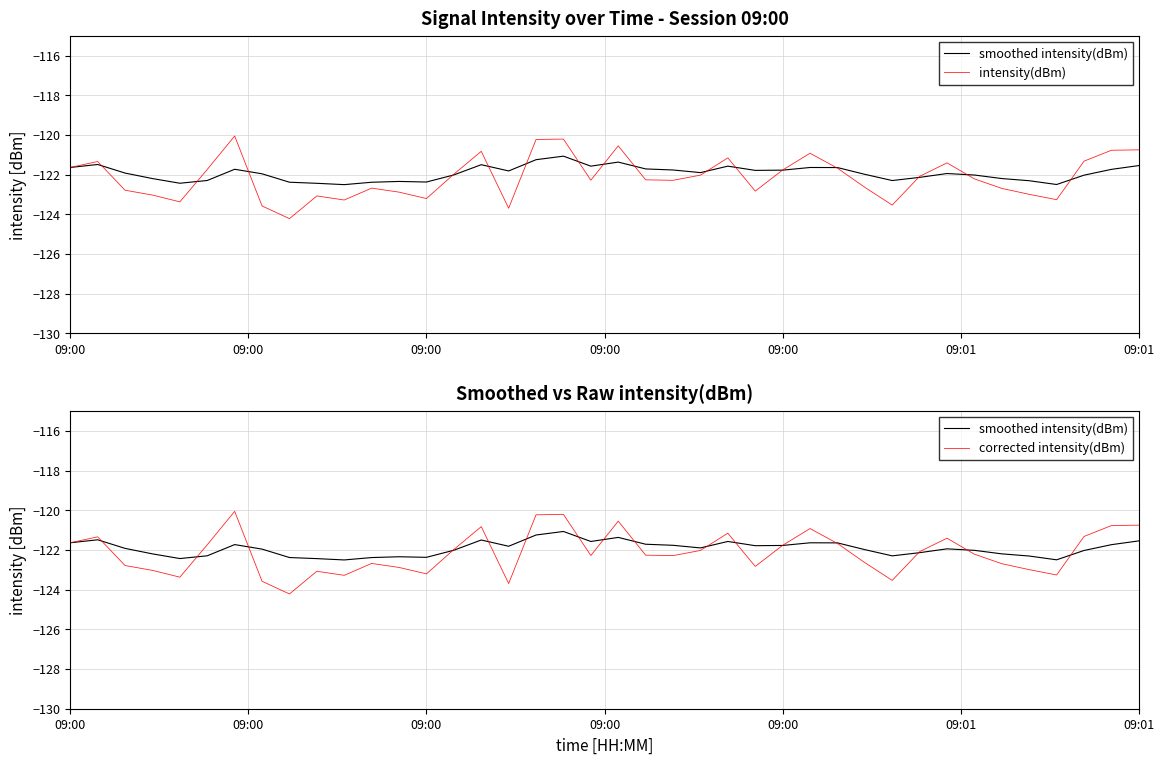

Reading left to right, transcribe all the data shown in this chart.

smoothed intensity(dBm): -121.6	-121.5	-121.9	-122.2	-122.4	-122.3	-121.7	-122.0	-122.4	-122.4	-122.5	-122.4	-122.3	-122.4	-122.0	-121.5	-121.8	-121.2	-121.1	-121.6	-121.4	-121.7	-121.8	-121.9	-121.6	-121.8	-121.8	-121.6	-121.6	-122.0	-122.3	-122.1	-121.9	-122.0	-122.2	-122.3	-122.5	-122.0	-121.7	-121.5
intensity(dBm): -121.6	-121.3	-122.8	-123.0	-123.4	-121.7	-120.1	-123.6	-124.2	-123.1	-123.3	-122.7	-122.9	-123.2	-122.0	-120.8	-123.7	-120.2	-120.2	-122.3	-120.6	-122.3	-122.3	-122.0	-121.2	-122.8	-121.8	-120.9	-121.7	-122.6	-123.5	-122.1	-121.4	-122.2	-122.7	-123.0	-123.3	-121.3	-120.8	-120.8
corrected intensity(dBm): -121.6	-121.3	-122.8	-123.0	-123.4	-121.7	-120.1	-123.6	-124.2	-123.1	-123.3	-122.7	-122.9	-123.2	-122.0	-120.8	-123.7	-120.2	-120.2	-122.3	-120.6	-122.3	-122.3	-122.0	-121.2	-122.8	-121.8	-120.9	-121.7	-122.6	-123.5	-122.1	-121.4	-122.2	-122.7	-123.0	-123.3	-121.3	-120.8	-120.8